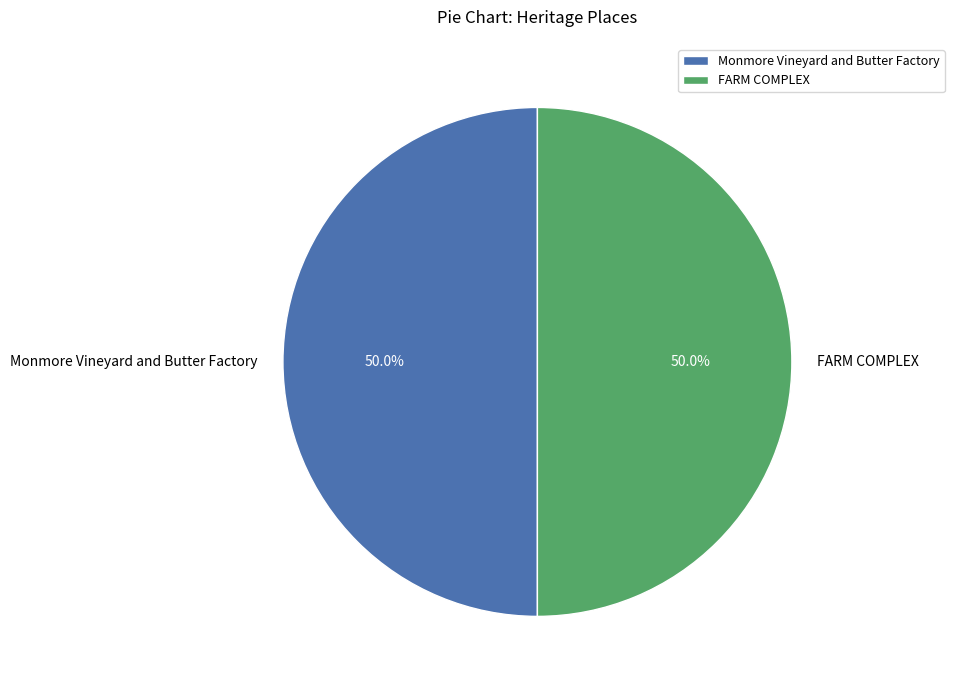

How much of the chart is everything except FARM COMPLEX?

50.0%